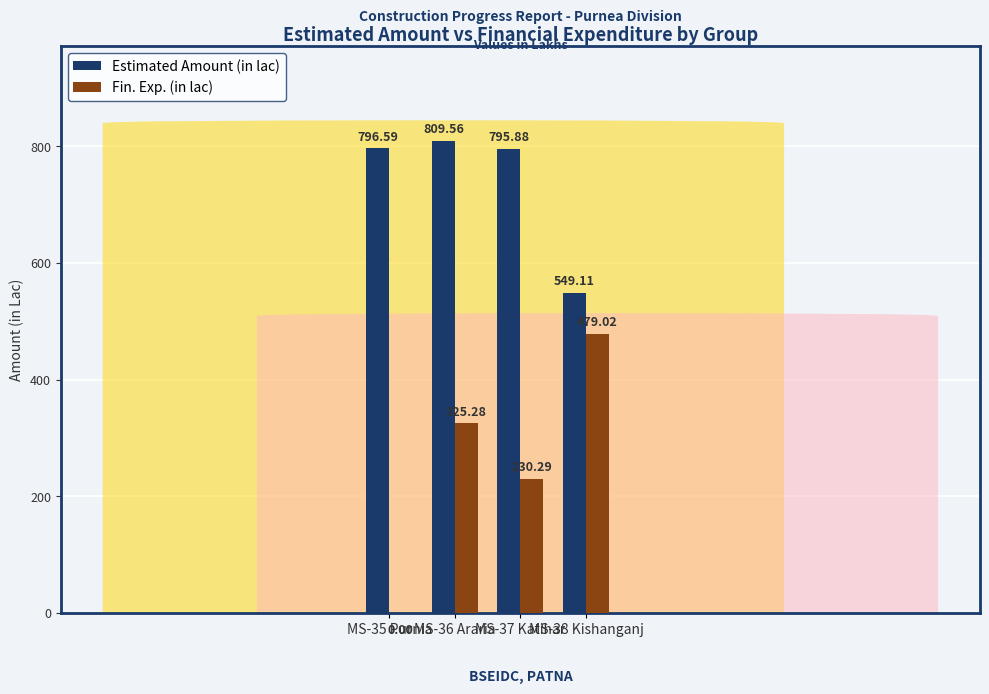

At which label does Estimated Amount (in lac) reach its peak?

MS-36 Araria